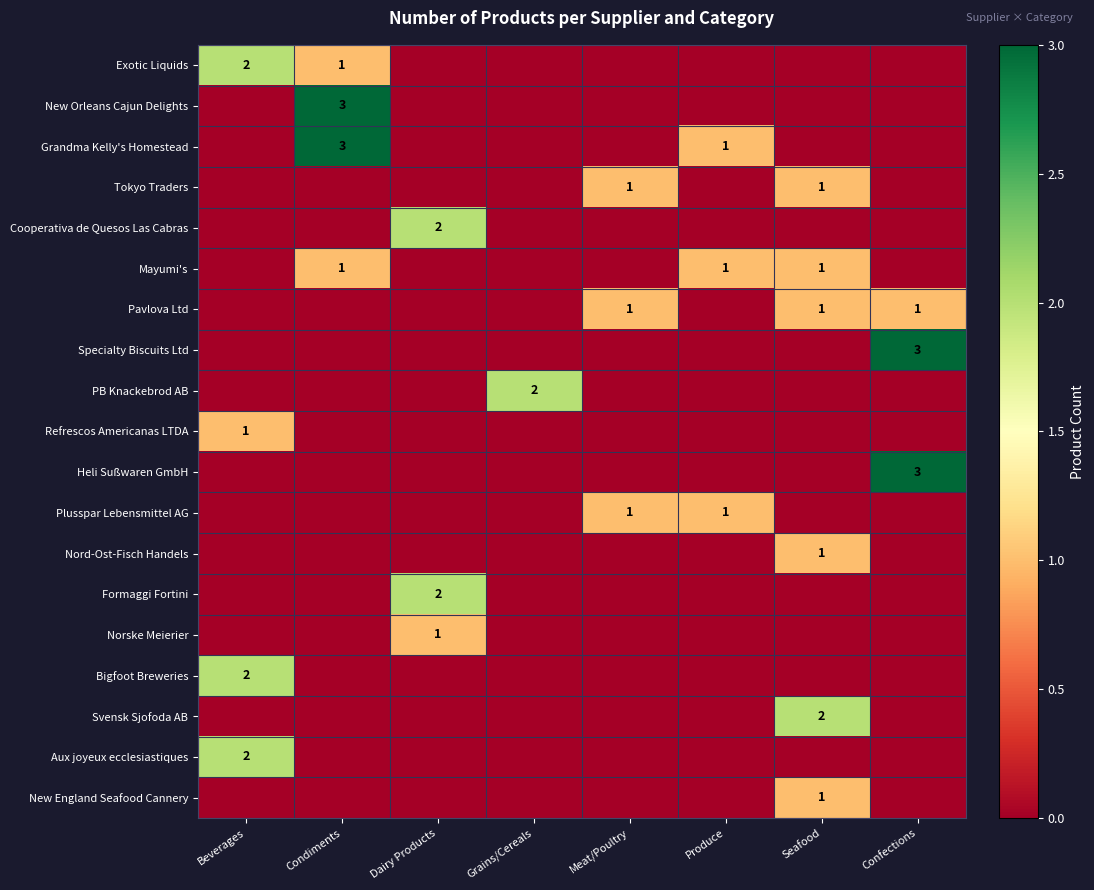

The value of Norske Meierier at Dairy Products is 1. True or false?

True